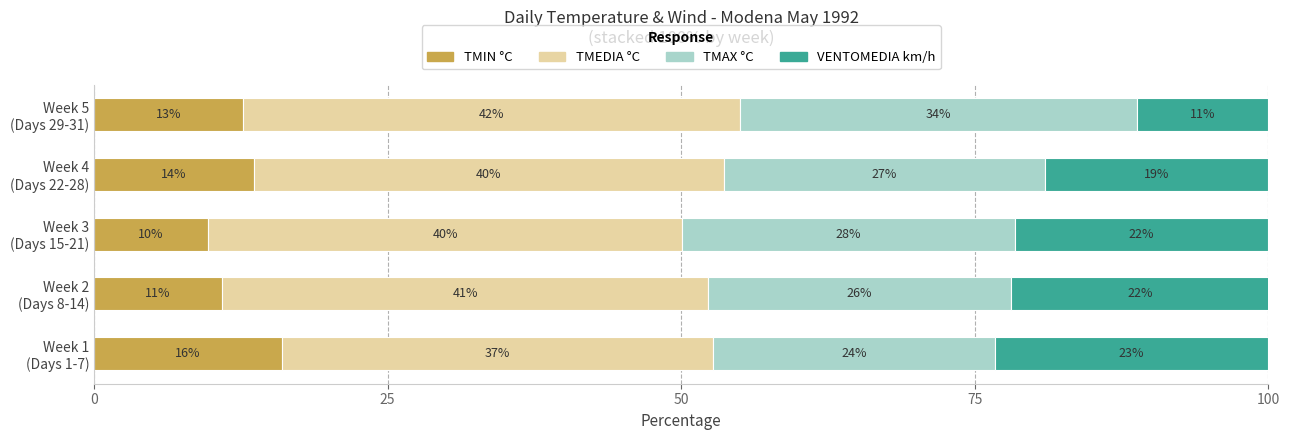

At how many categories does at least one series exceed 35?

5